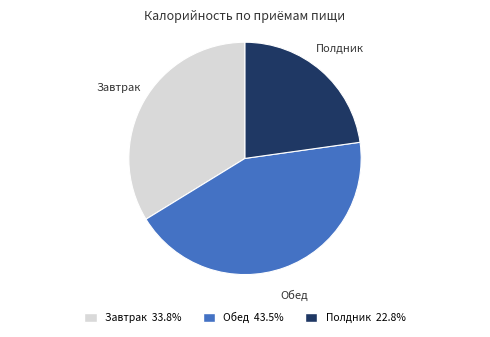

Do Завтрак and Обед together represent more than half of the pie?

Yes